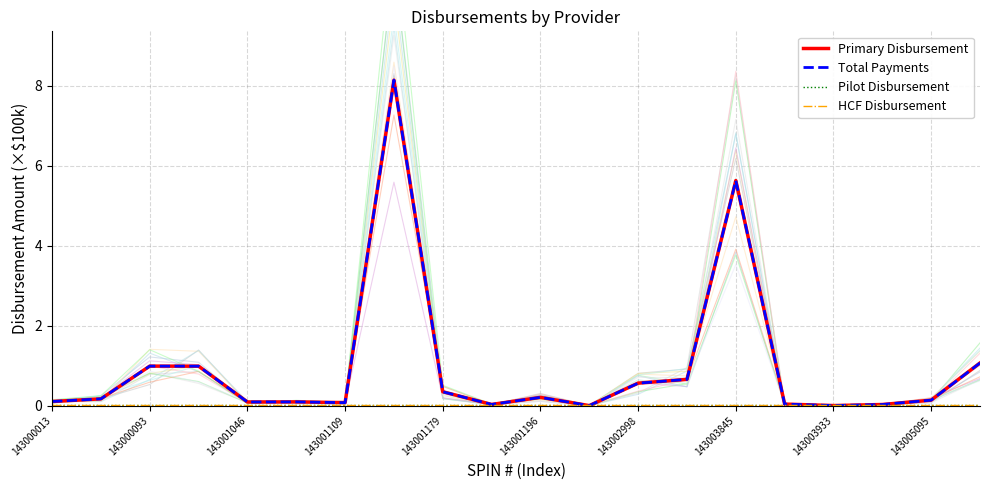

True or false: Total Payments and HCF Disbursement cross at least once.

True